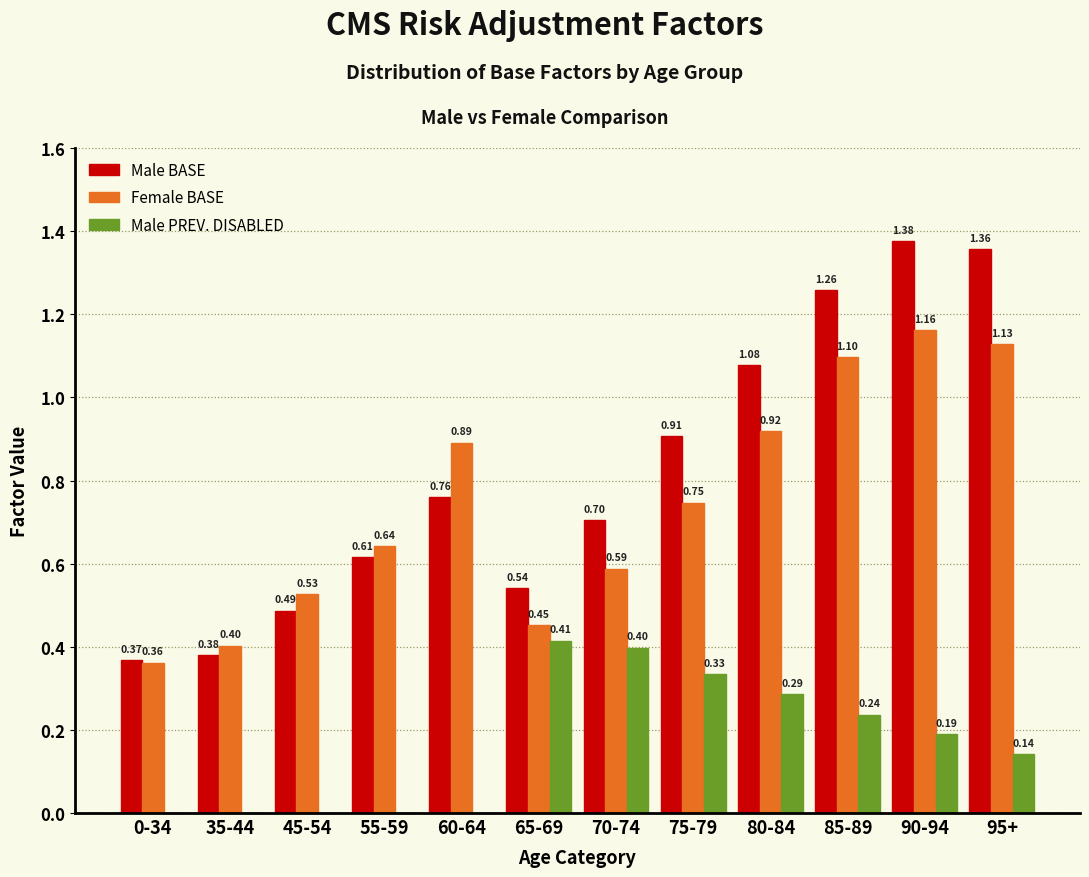

At which category is the sum across all series the highest?

90-94